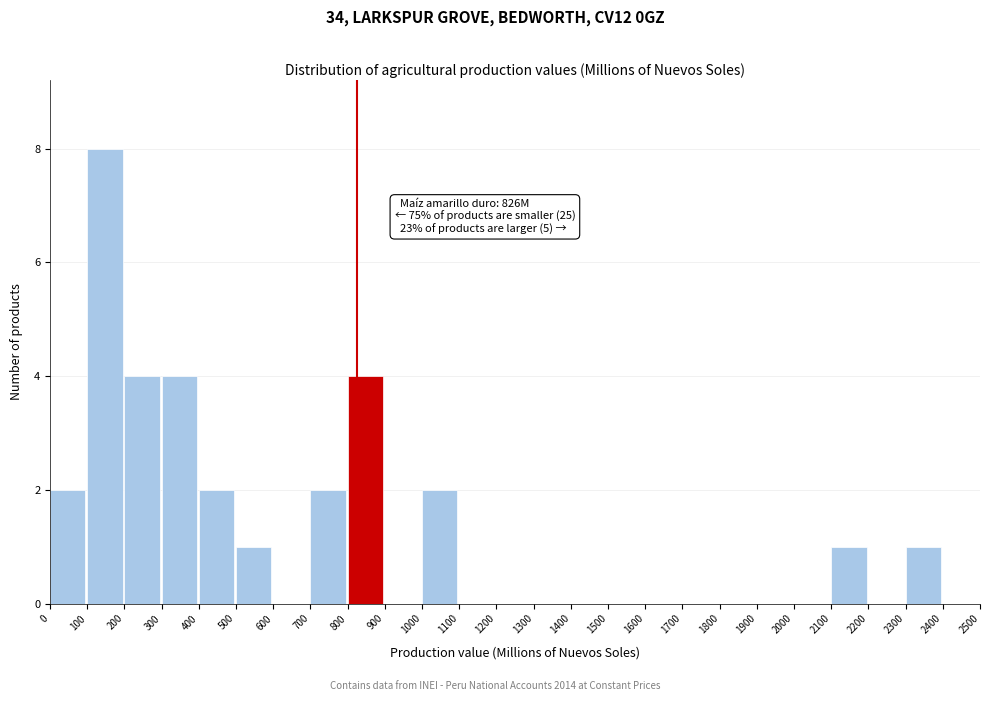

Over which range of the x-axis is the bar tallest?

100 to 200